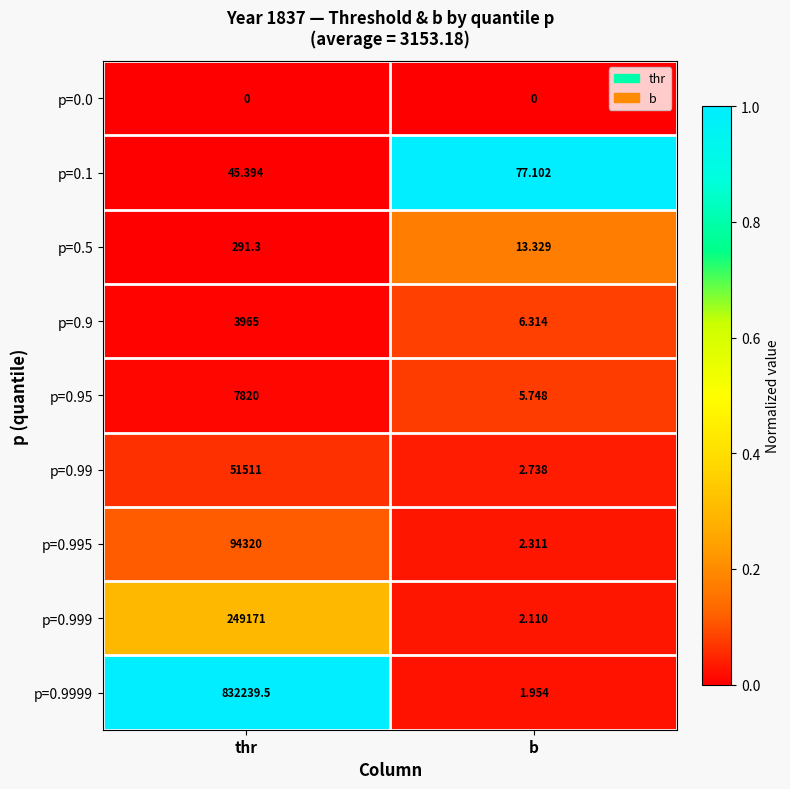

Rank the series by their maximum value, from lowest to highest.

p=0.0, p=0.1, p=0.5, p=0.9, p=0.95, p=0.99, p=0.995, p=0.999, p=0.9999